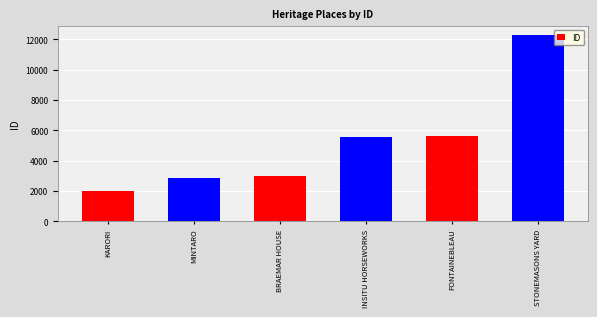

Reading right to left, list all the values displayed in this chart.

12293	5621	5568	2995	2879	1974